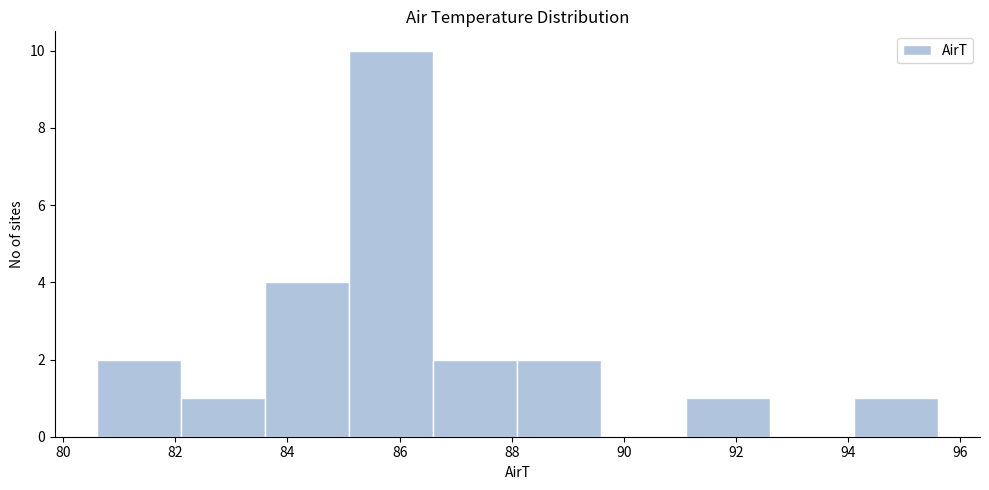

How tall is the bar that spans 88.1 to 89.6 on the x-axis? Neither the bar edges nor the heights are printed on the chart, so give them approximately, as read against the axes.

2